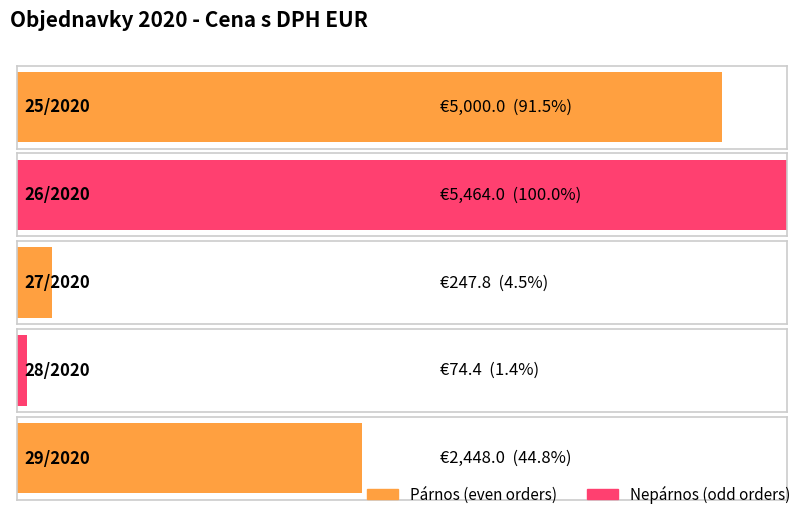

List the labels in order of value, largest first.

26/2020, 25/2020, 29/2020, 27/2020, 28/2020